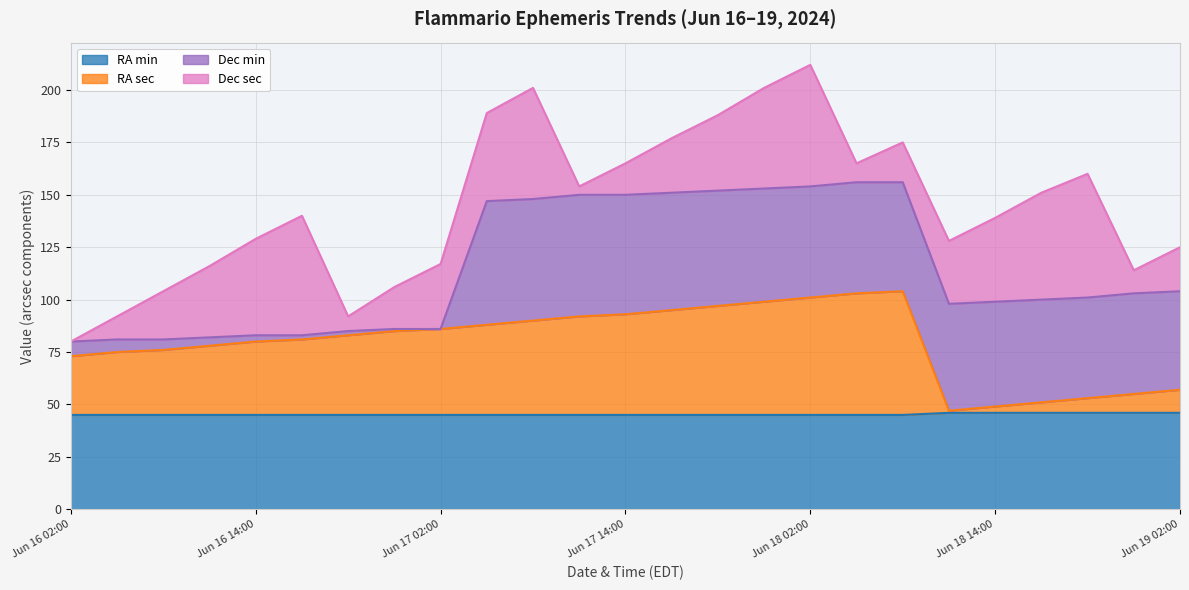

Does the chart have visible grid lines?

Yes